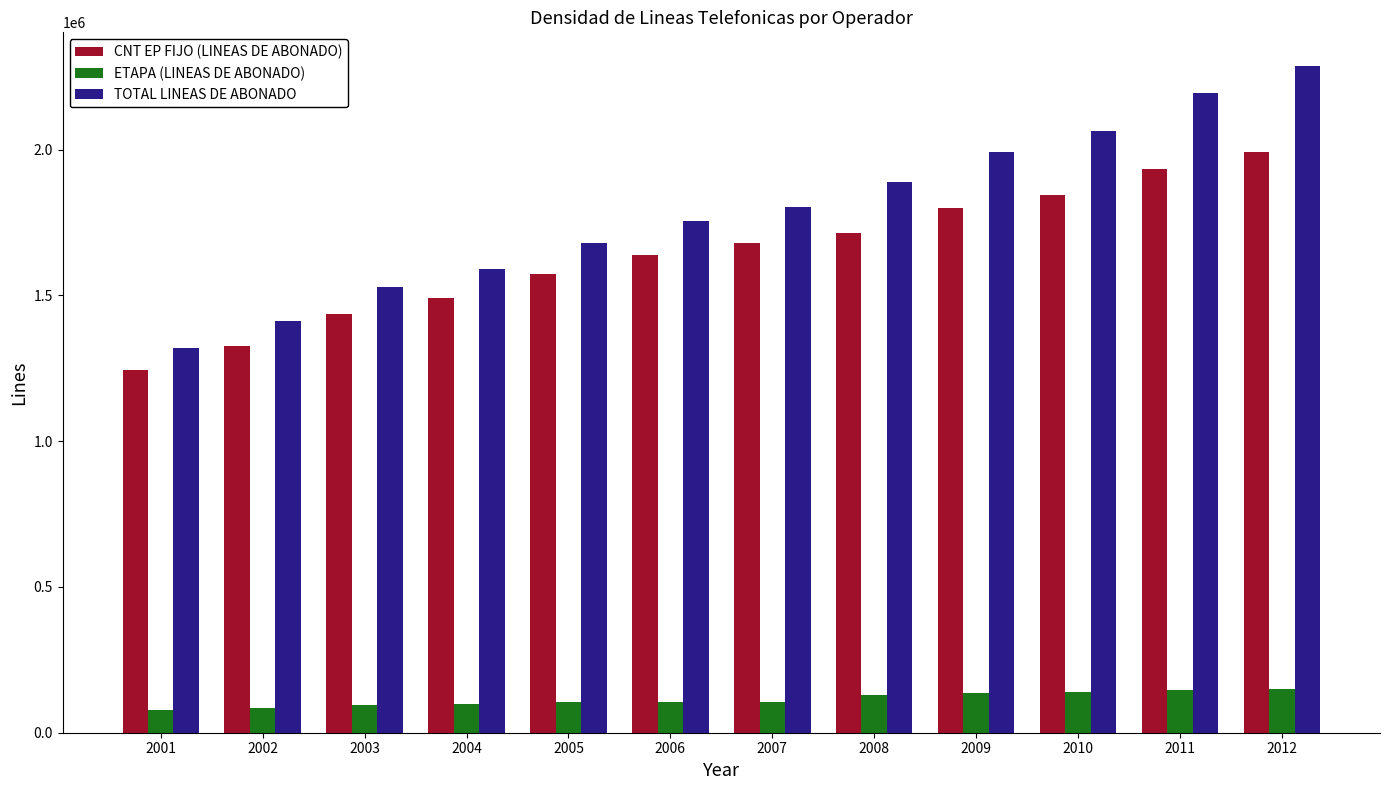

What are all the series names shown in the legend?

CNT EP FIJO (LINEAS DE ABONADO), ETAPA (LINEAS DE ABONADO), TOTAL LINEAS DE ABONADO